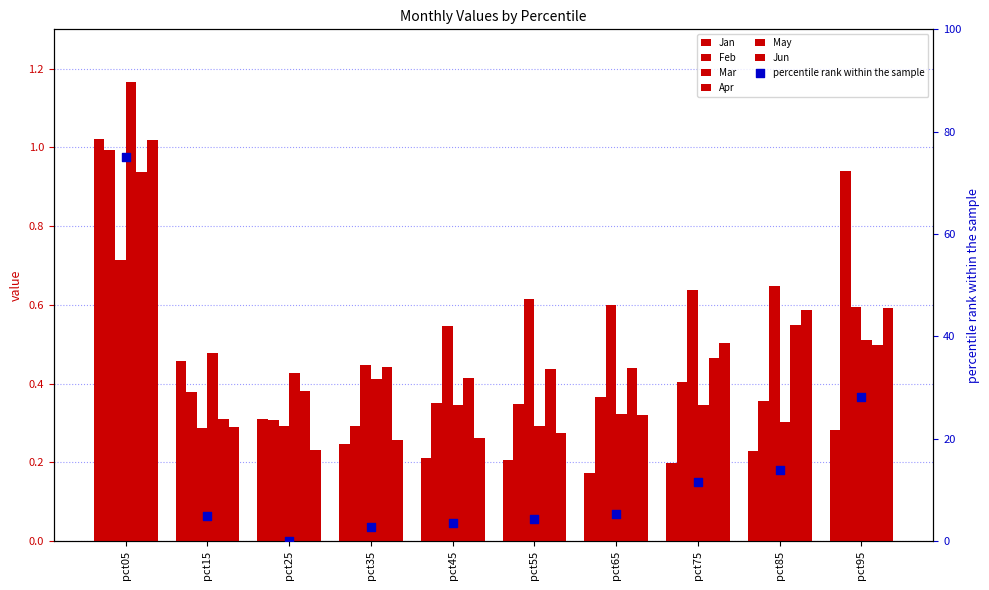

Which series has the largest total across all categories?

Mar